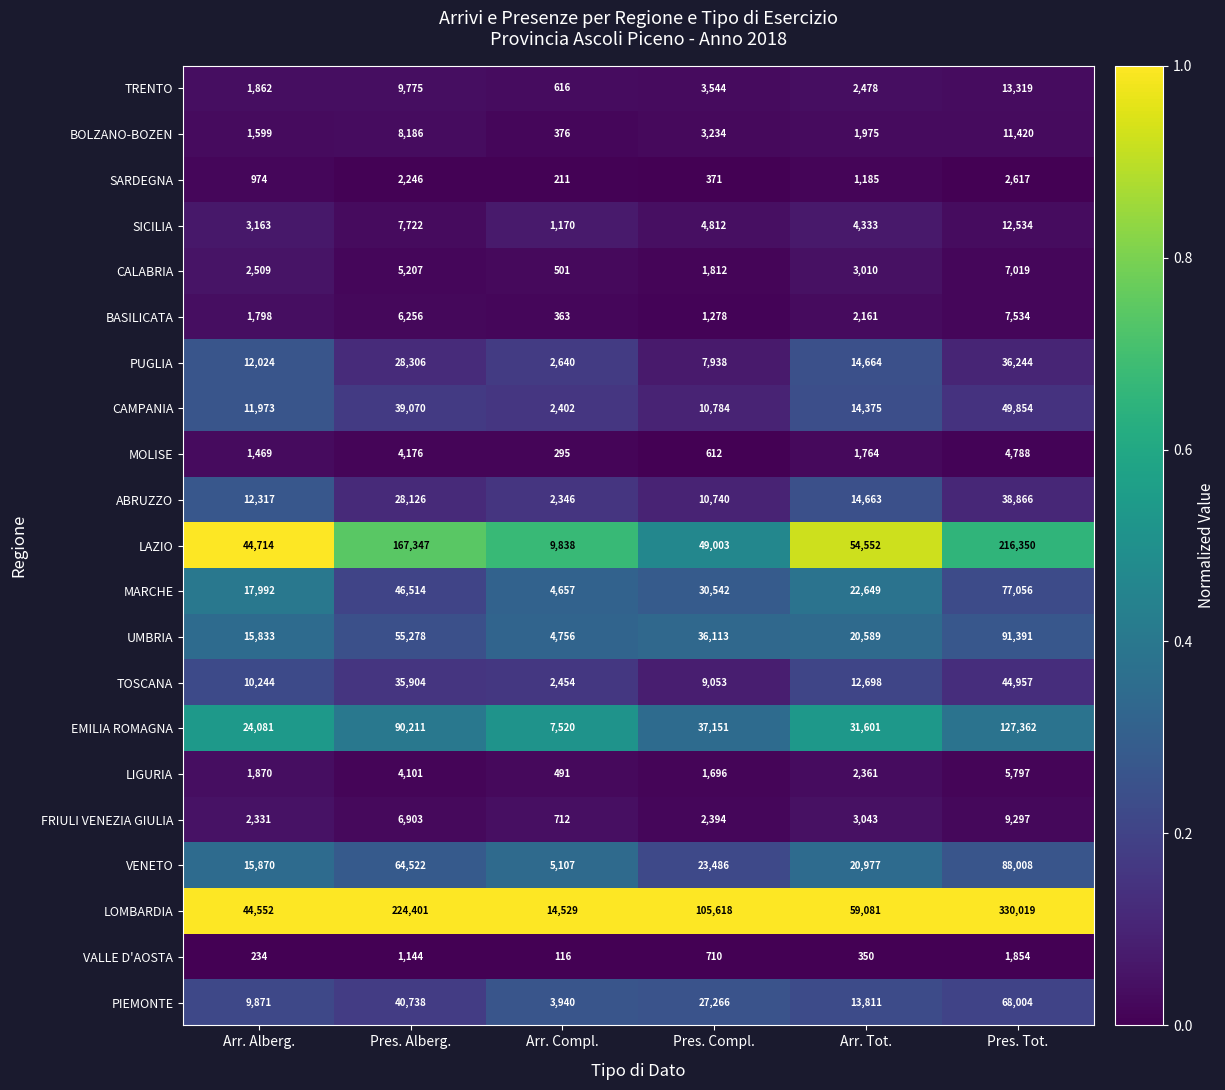

List the series in order of their peak value, highest first.

LOMBARDIA, LAZIO, EMILIA ROMAGNA, UMBRIA, VENETO, MARCHE, PIEMONTE, CAMPANIA, TOSCANA, ABRUZZO, PUGLIA, TRENTO, SICILIA, BOLZANO-BOZEN, FRIULI VENEZIA GIULIA, BASILICATA, CALABRIA, LIGURIA, MOLISE, SARDEGNA, VALLE D'AOSTA